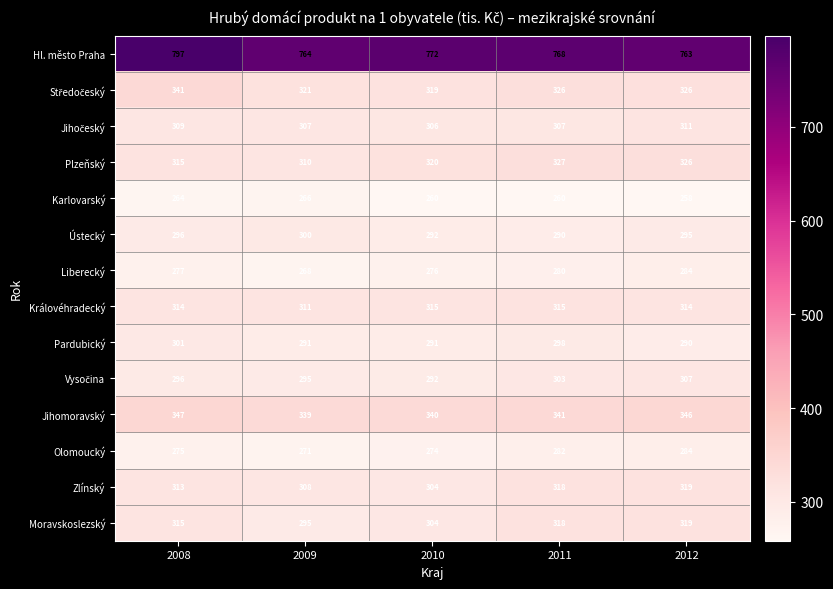

Which series has the largest range (max minus min)?

Hl. město Praha